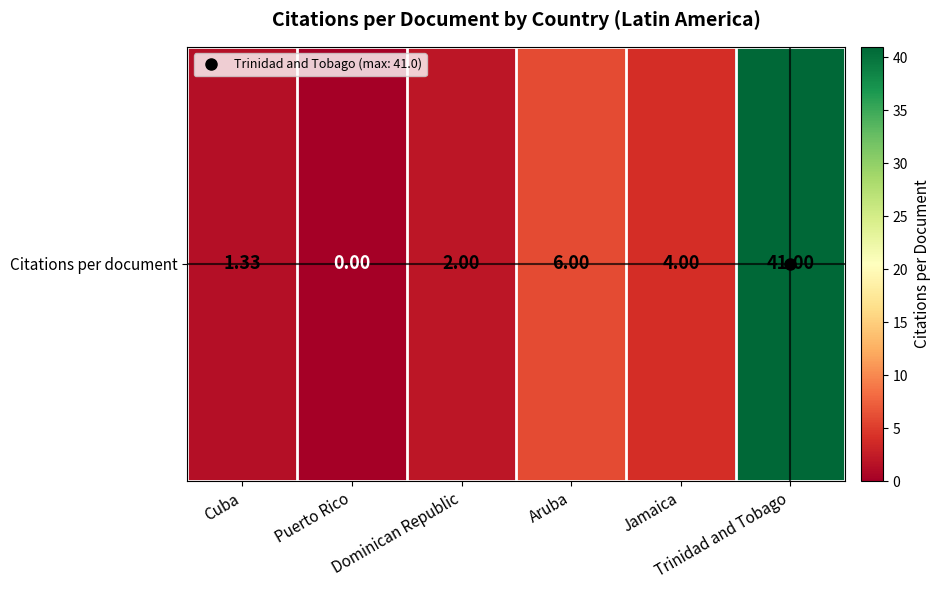

The value at Cuba is 1.3. True or false?

True